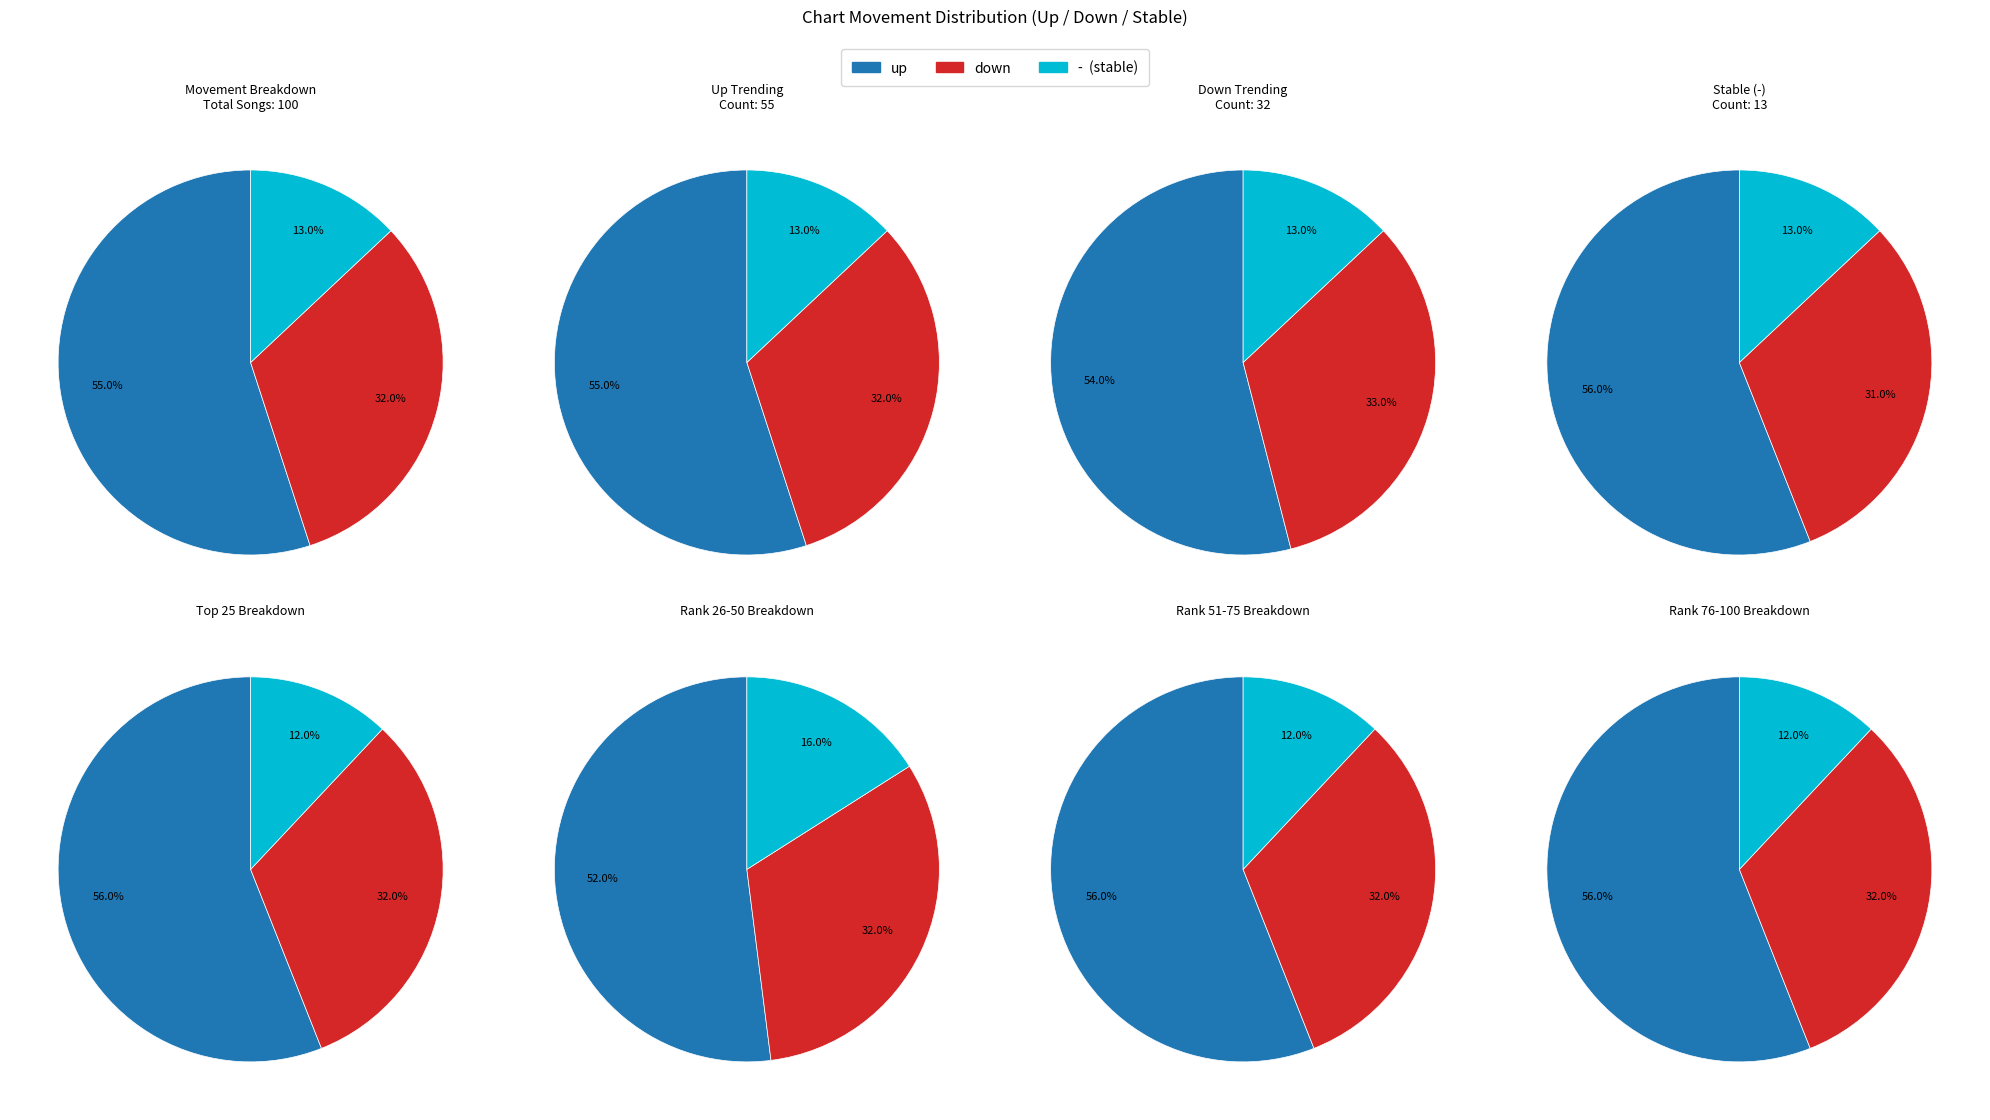

Between up and down, which is larger?

up